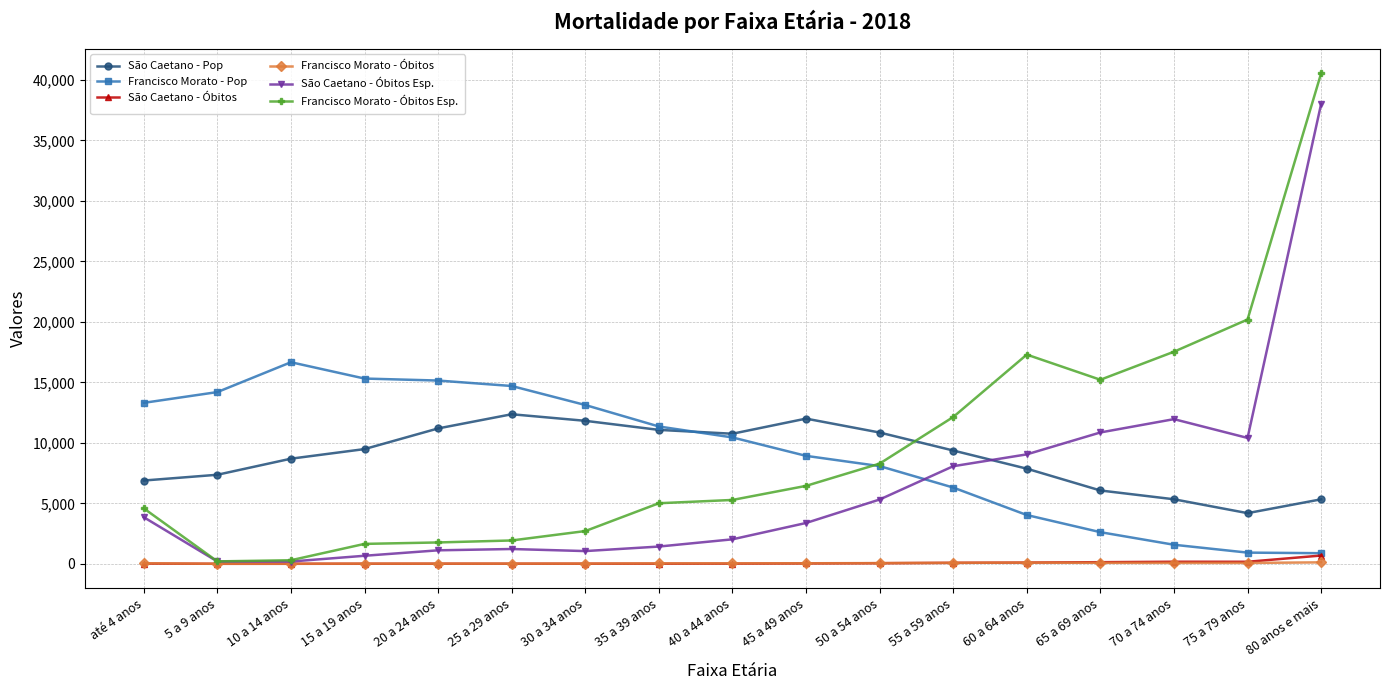

What is the total value across all series at 55 a 59 anos?

36039.4